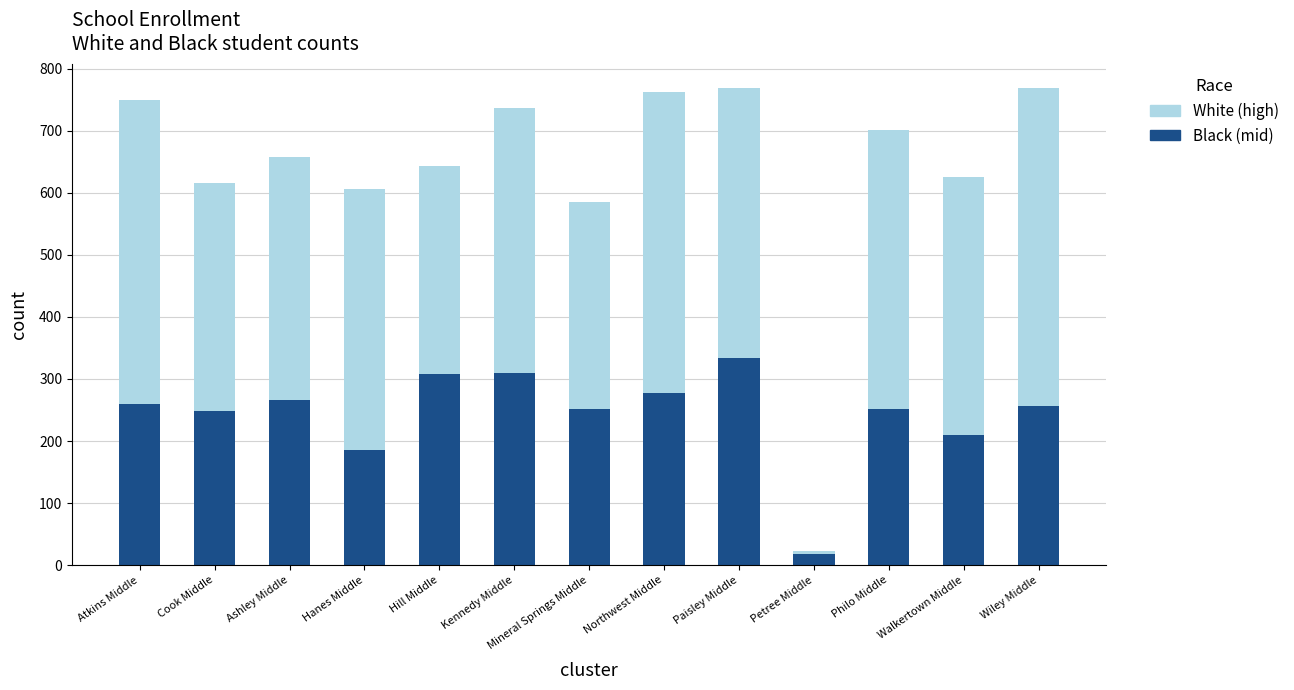

What is the total value across all series at Northwest Middle?

762